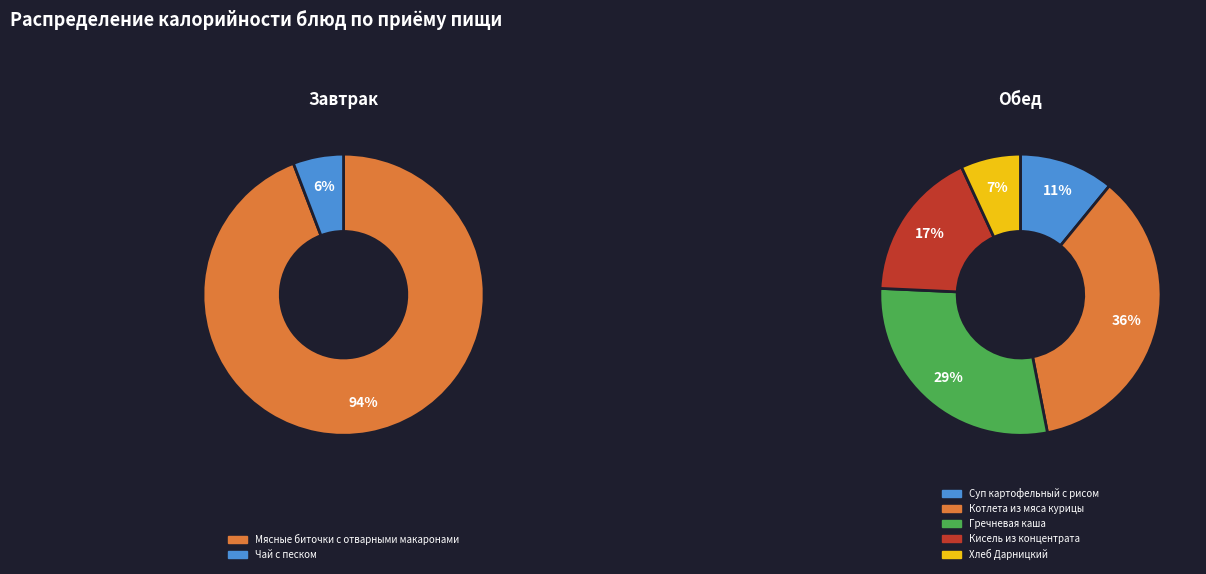

What is the change in value from Мясные биточки с отварными макаронами to Кисель из концентрата?

-322.4